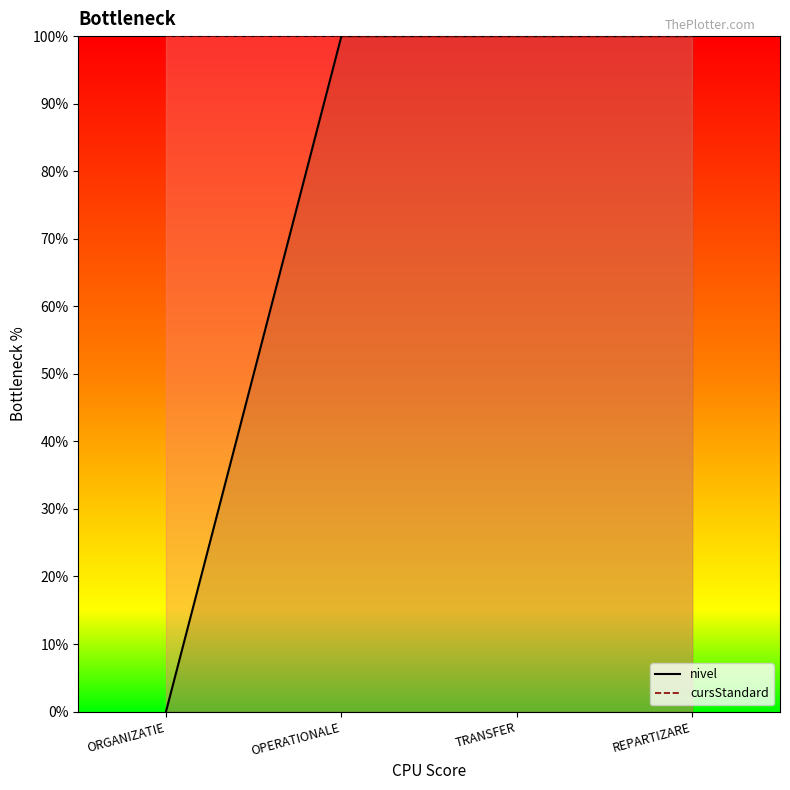

True or false: cursStandard_line and nivel_line intersect in this chart.

False